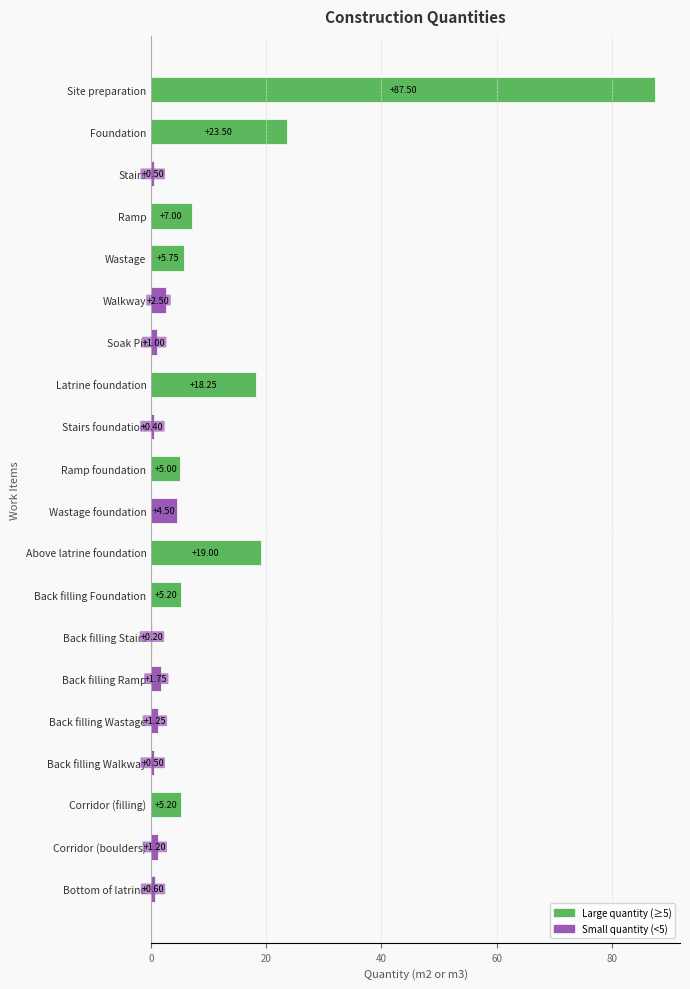

Which label corresponds to the largest value in the chart?

Site preparation